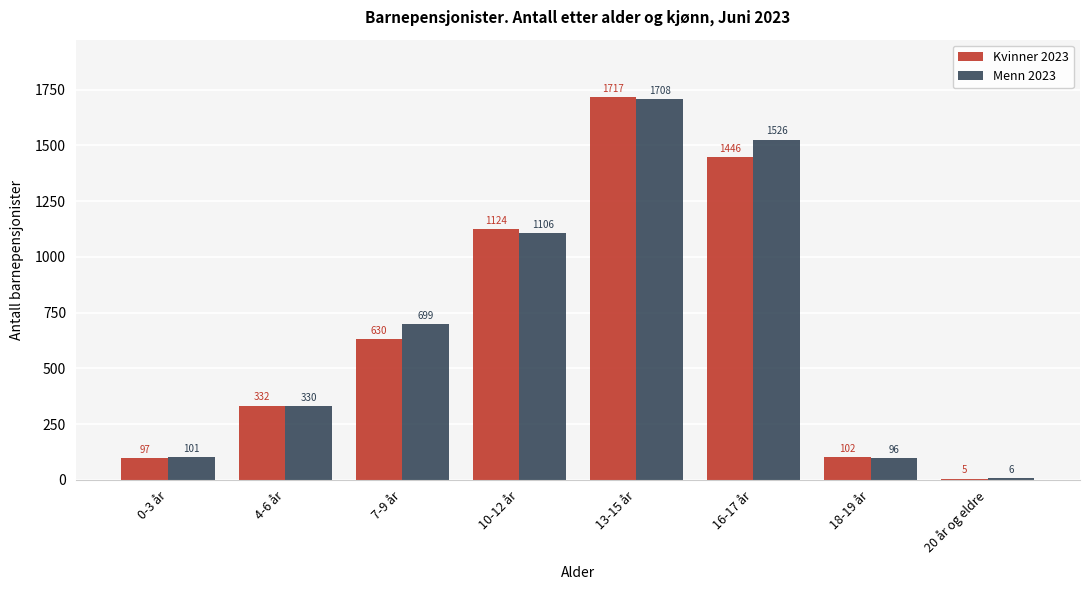

Reading left to right, list all the values displayed in this chart.

Kvinner 2023: 0-3 år=97	4-6 år=332	7-9 år=630	10-12 år=1124	13-15 år=1717	16-17 år=1446	18-19 år=102	20 år og eldre=5
Menn 2023: 0-3 år=101	4-6 år=330	7-9 år=699	10-12 år=1106	13-15 år=1708	16-17 år=1526	18-19 år=96	20 år og eldre=6